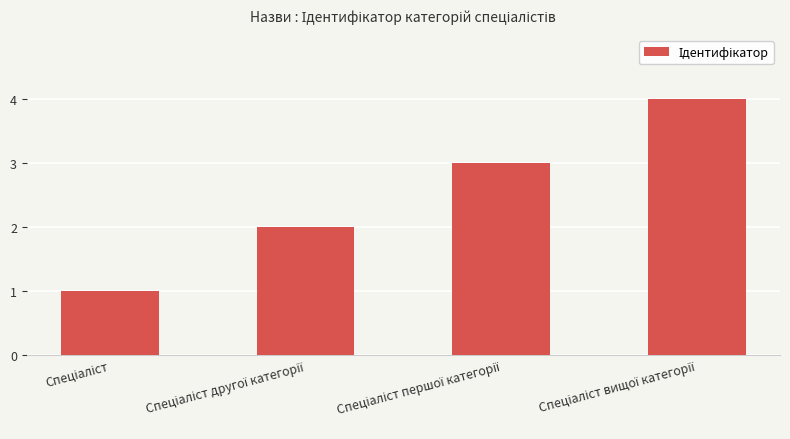

Count the number of data series in this chart.

1